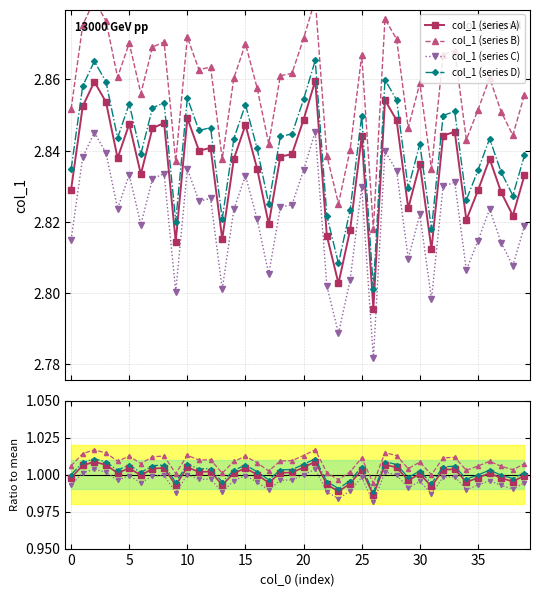

True or false: col_1 (series C) has more than 1 interior local peaks.

True